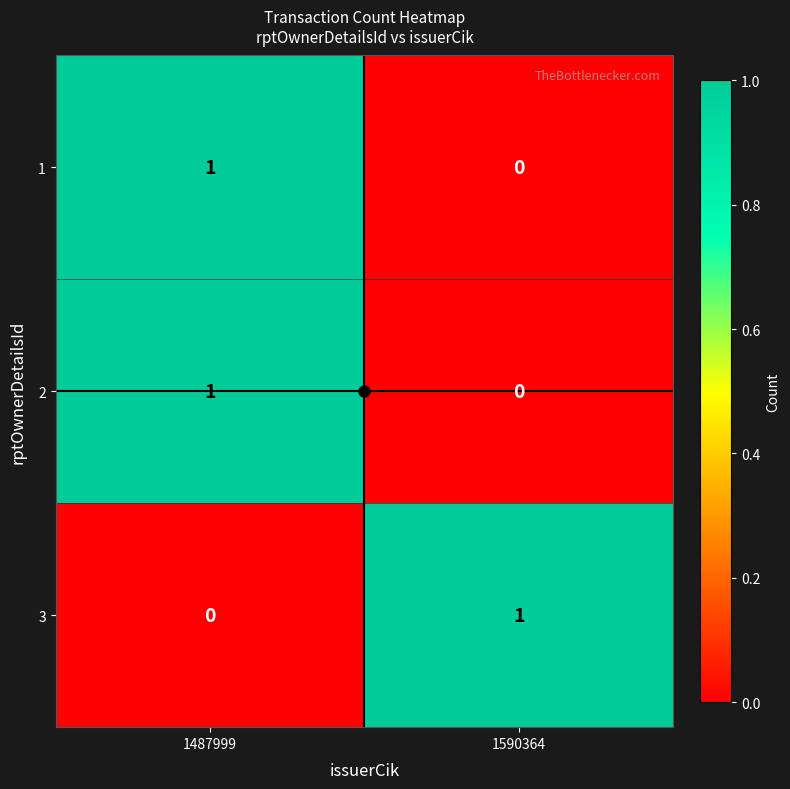

True or false: 2 has a value of 0 at 1590364.

True